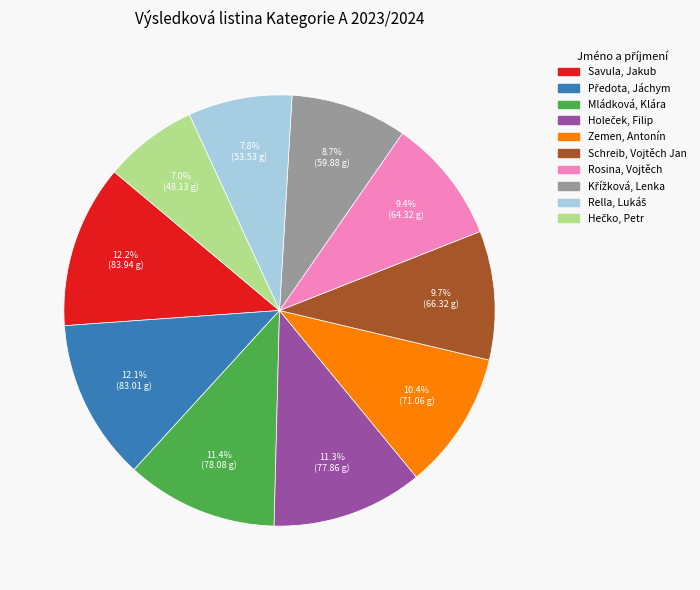

Is there any slice that represents more than half of the pie?

No